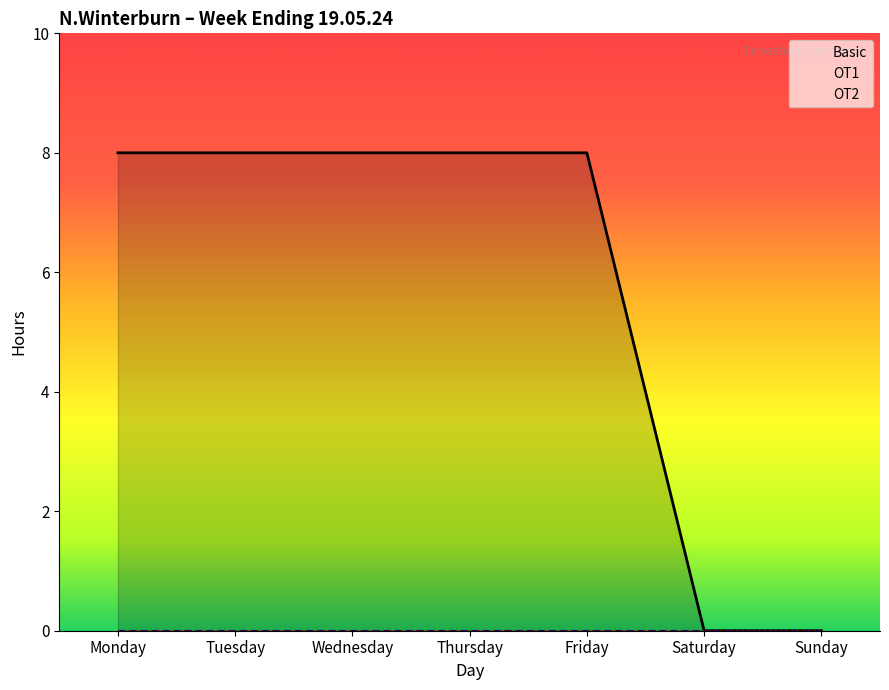

Which series has the largest total across all categories?

Basic